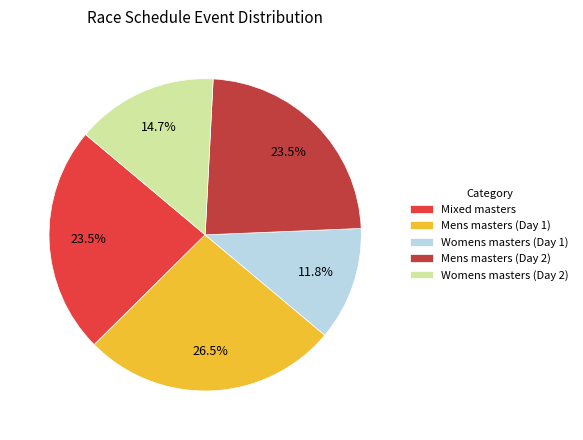

Is the sum of Womens masters (Day 1) and Mixed masters greater than half?

No